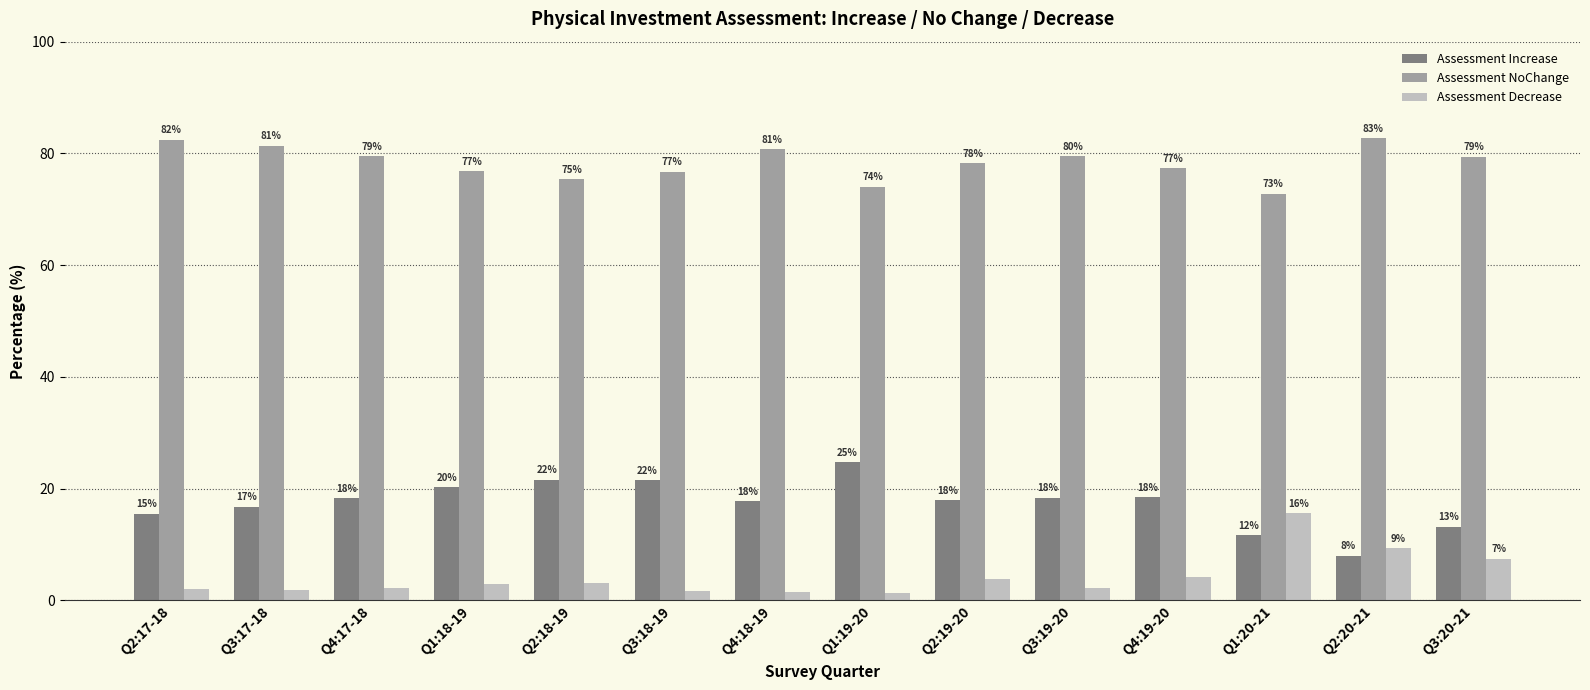

Rank the series at Q1:19-20 from lowest to highest value.

Assessment Decrease, Assessment Increase, Assessment NoChange